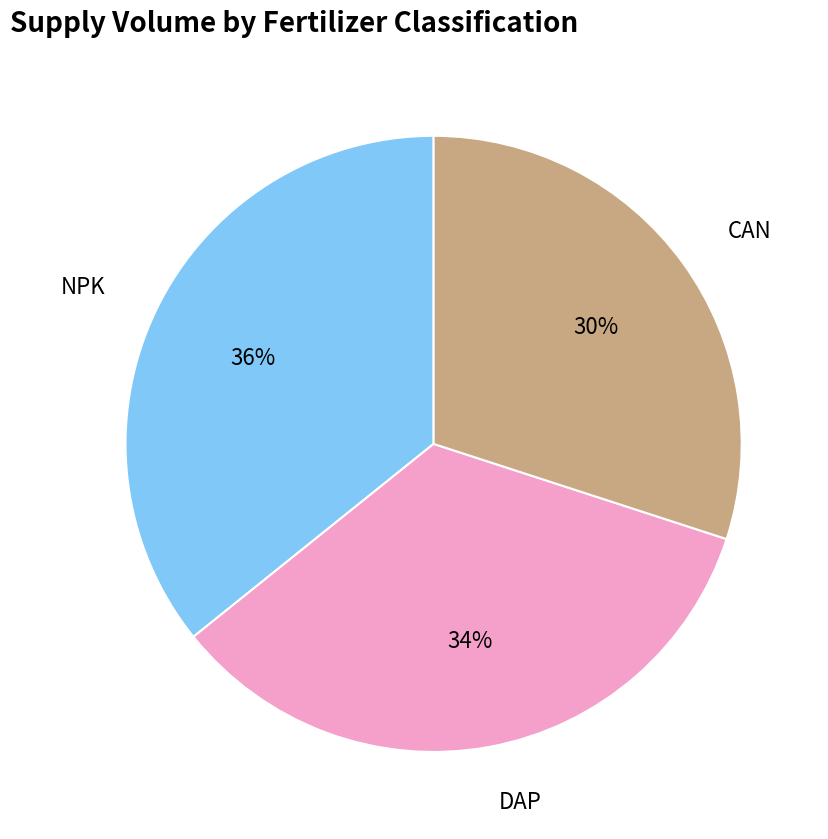

To the nearest percent, what is the difference between the largest and smallest slice percentages?

6%